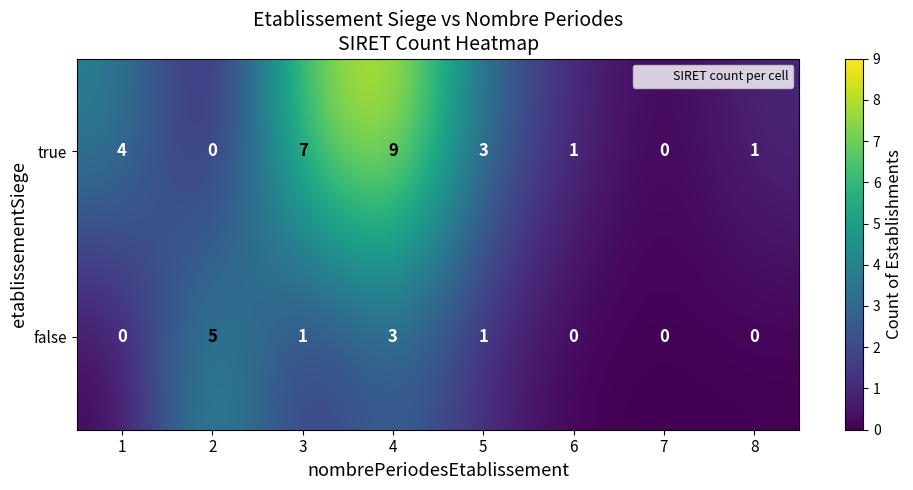

Which series has the largest total across all categories?

true